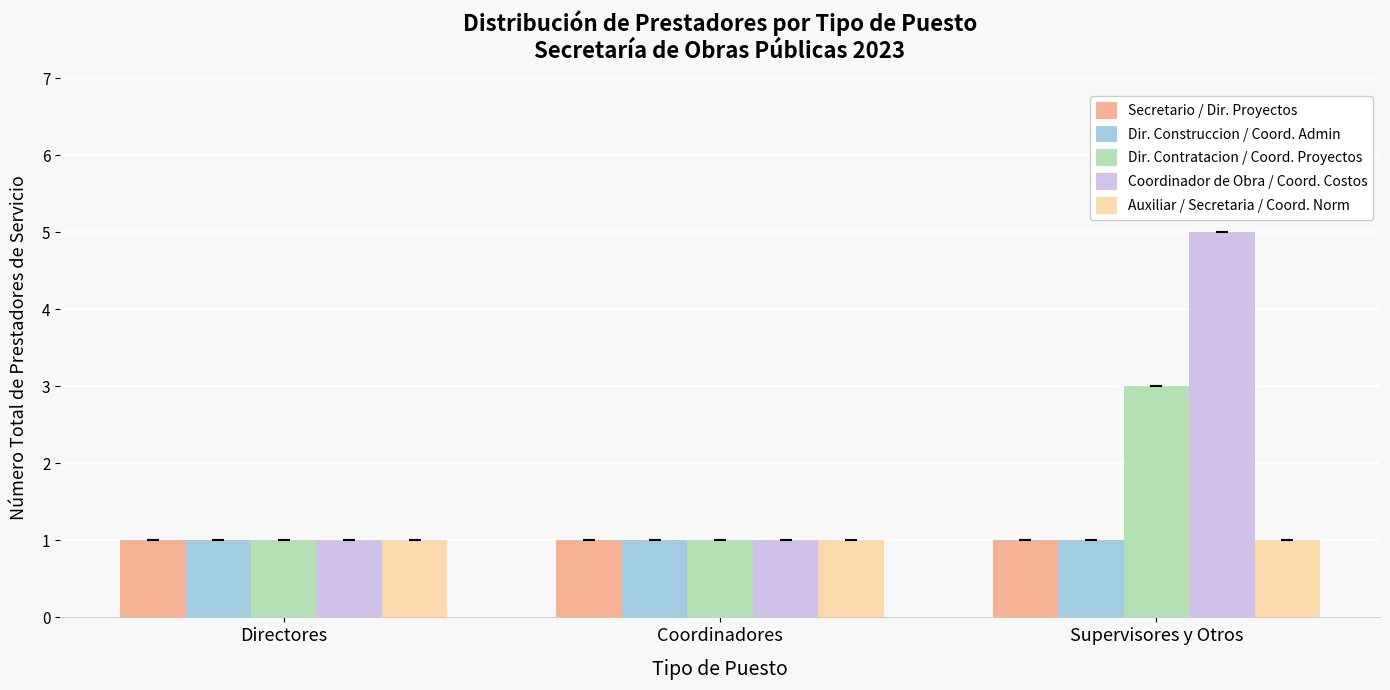

At which category is the sum across all series the highest?

Supervisores y Otros